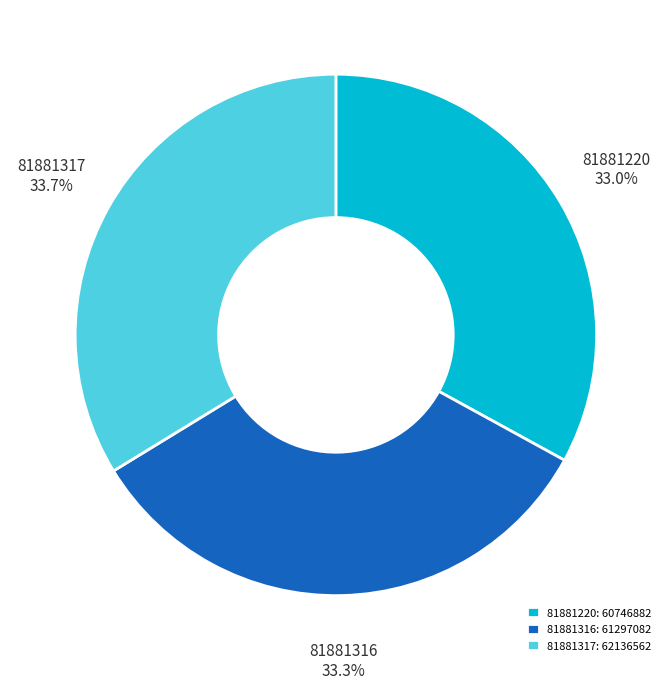

The 81881317 slice represents 46% of the pie. True or false?

False